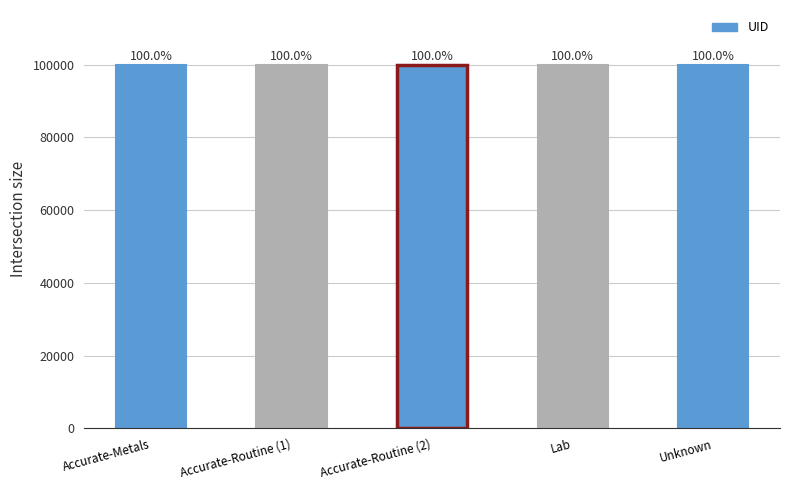

Count the values in the range 100002 to 100004.

3